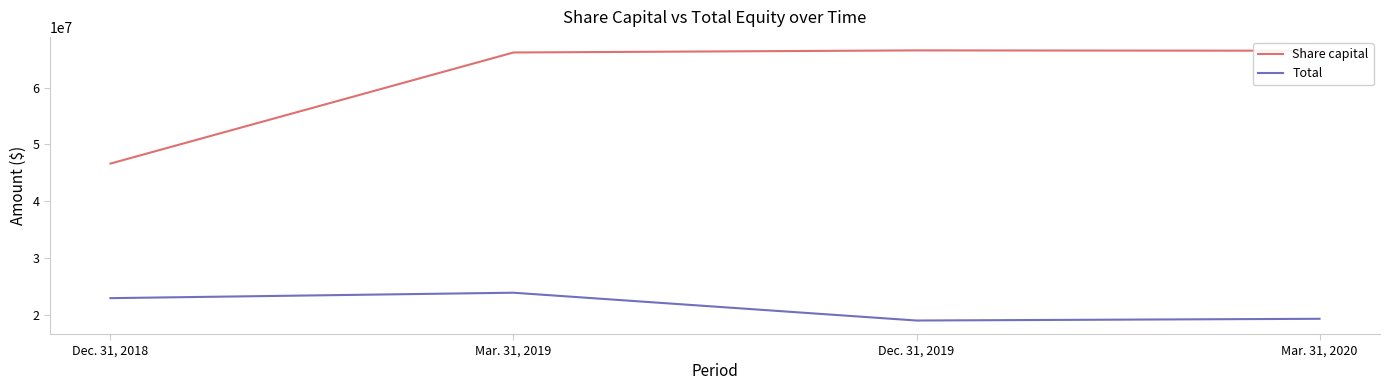

At how many categories does at least one series exceed 59020590?

3